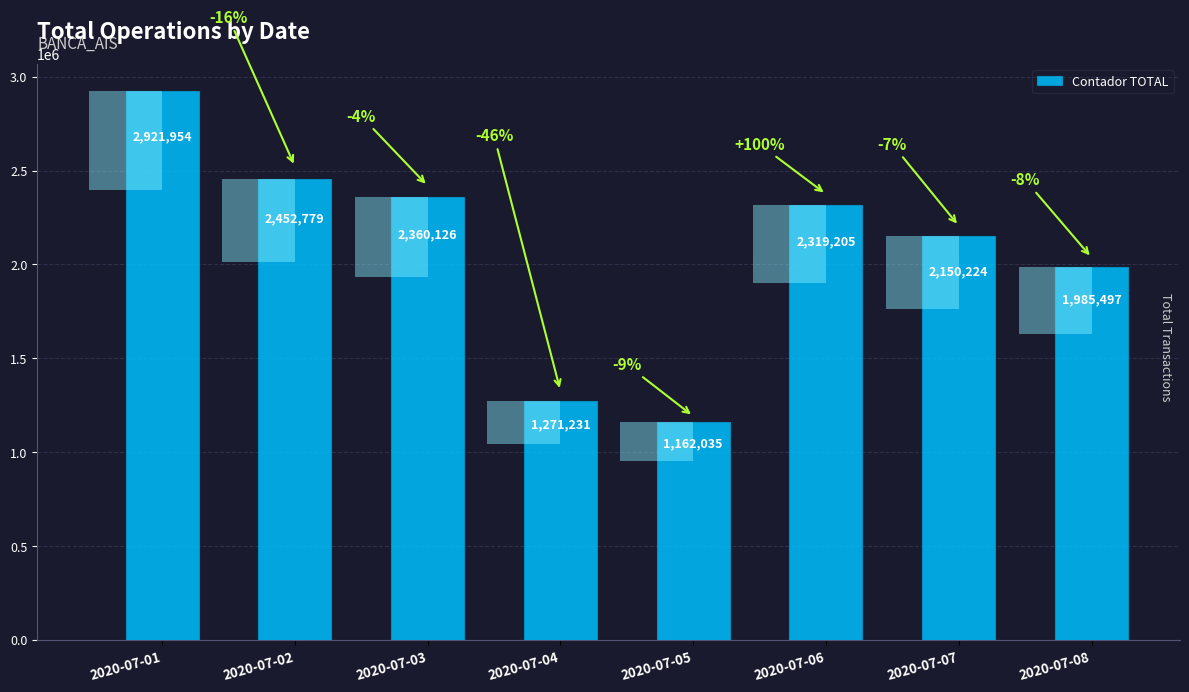

How many values are below 2319205?

4